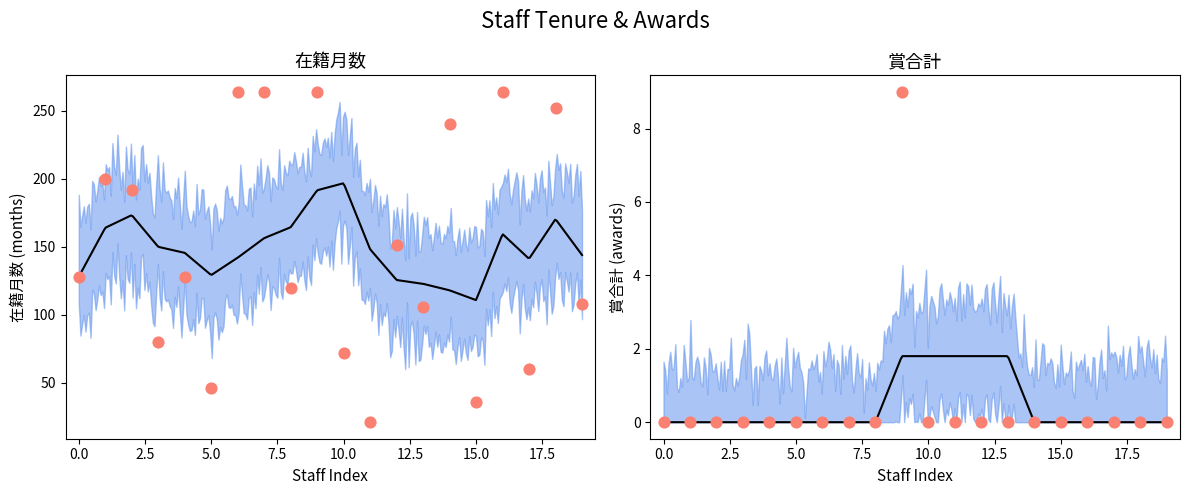

Is the value of 賞合計 at 60625 greater than the value of 在籍月数 at 272366?

No